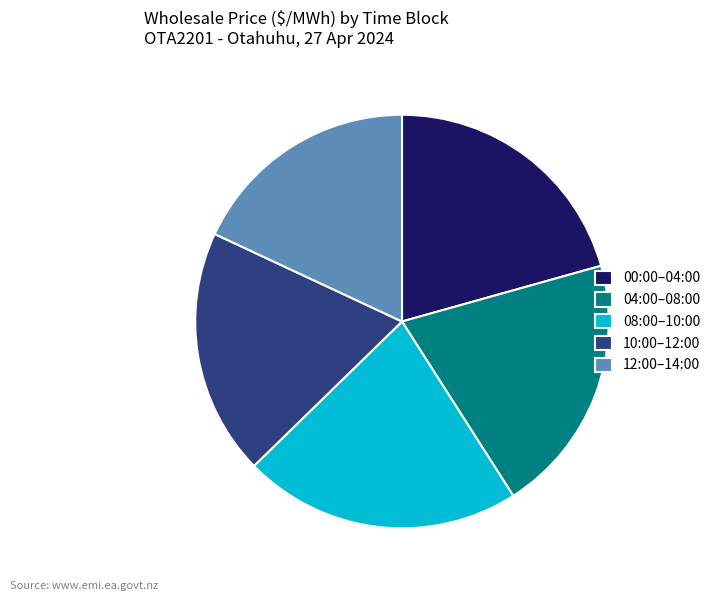

Which category has the smallest portion of the pie?

12:00–14:00